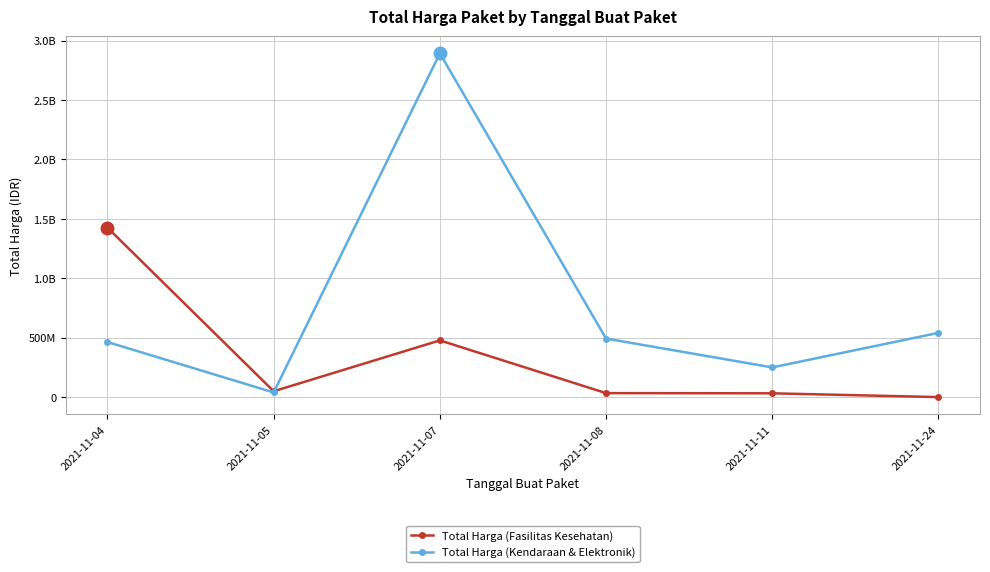

At which label does Total Harga (Fasilitas Kesehatan) first exceed 49730040?

2021-11-04